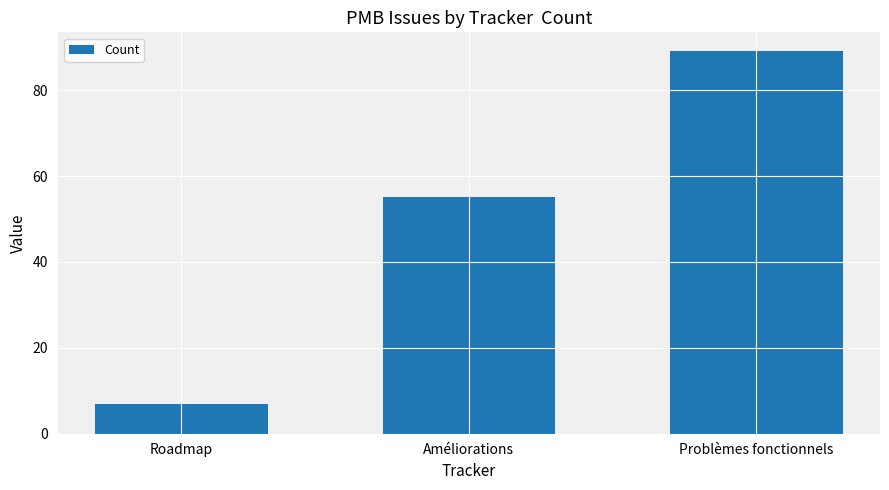

Reading left to right, transcribe all the data shown in this chart.

7	55	89